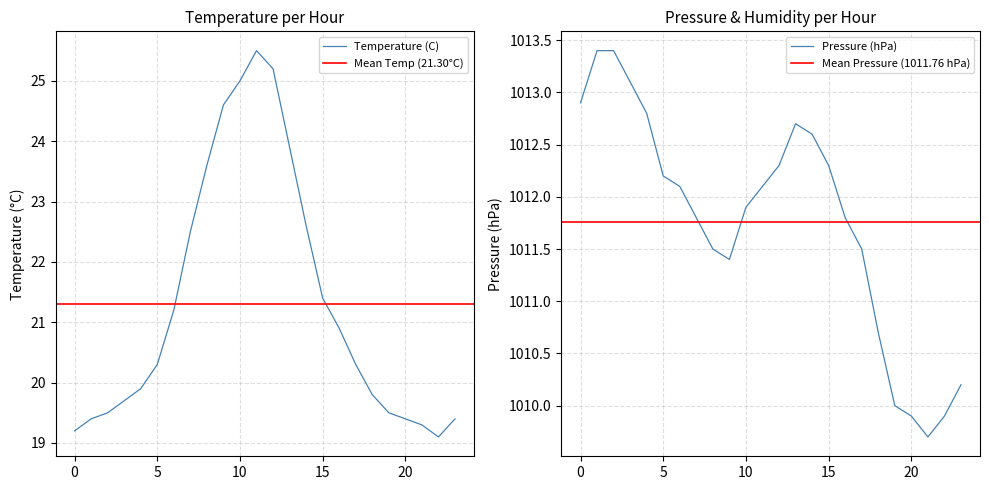

At which category does the chart reach its peak across all series?

01:00